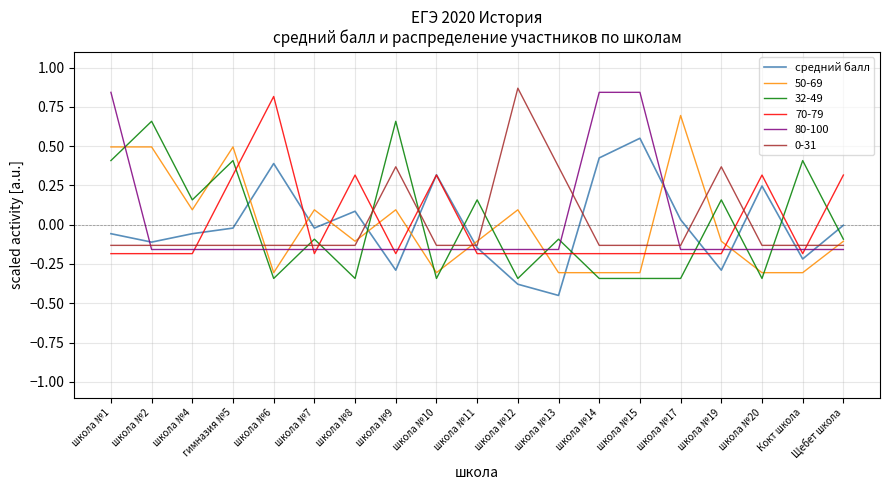

Does the chart have visible grid lines?

Yes